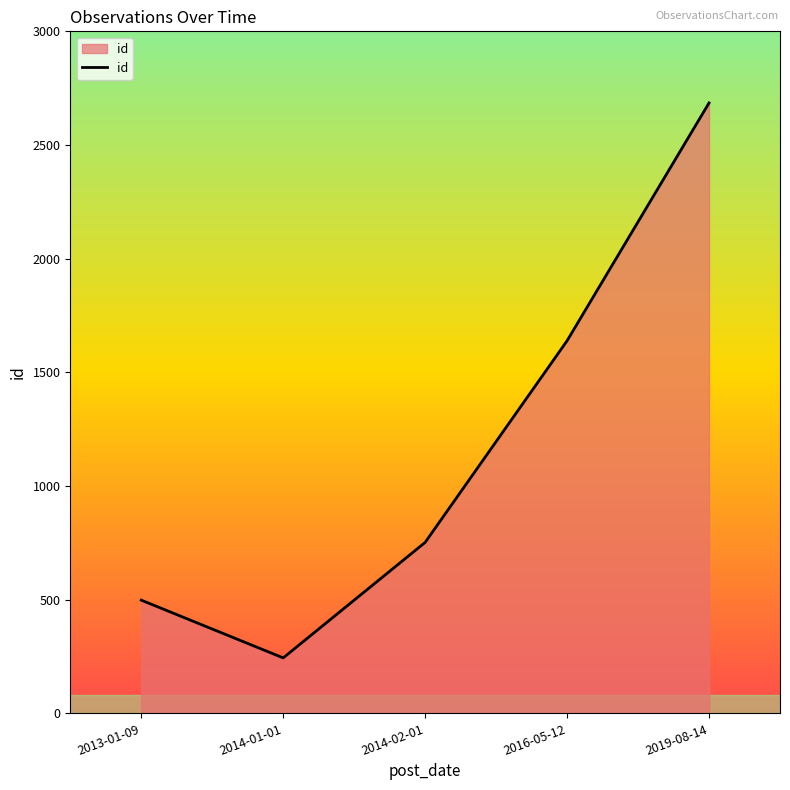

True or false: the data shows 752 at 2014-02-01.

True